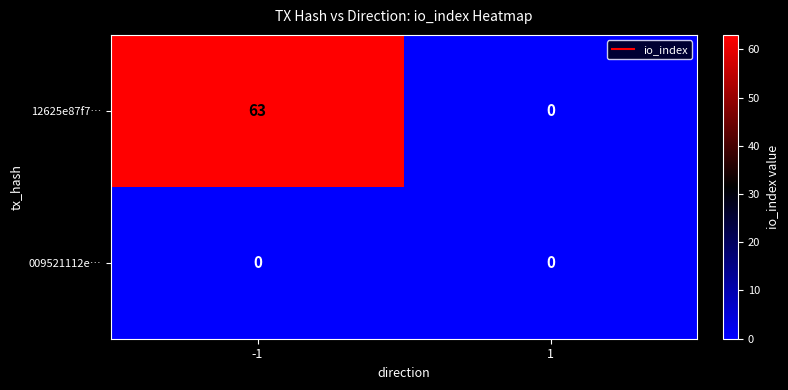

At which category does the chart reach its peak across all series?

-1